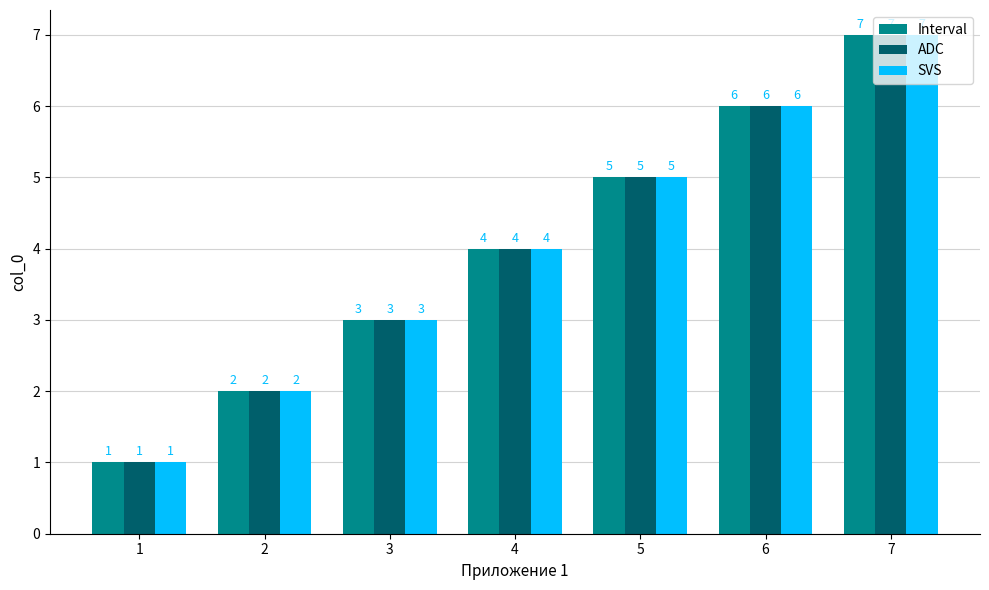

True or false: SVS has a value of 2 at 2.

True